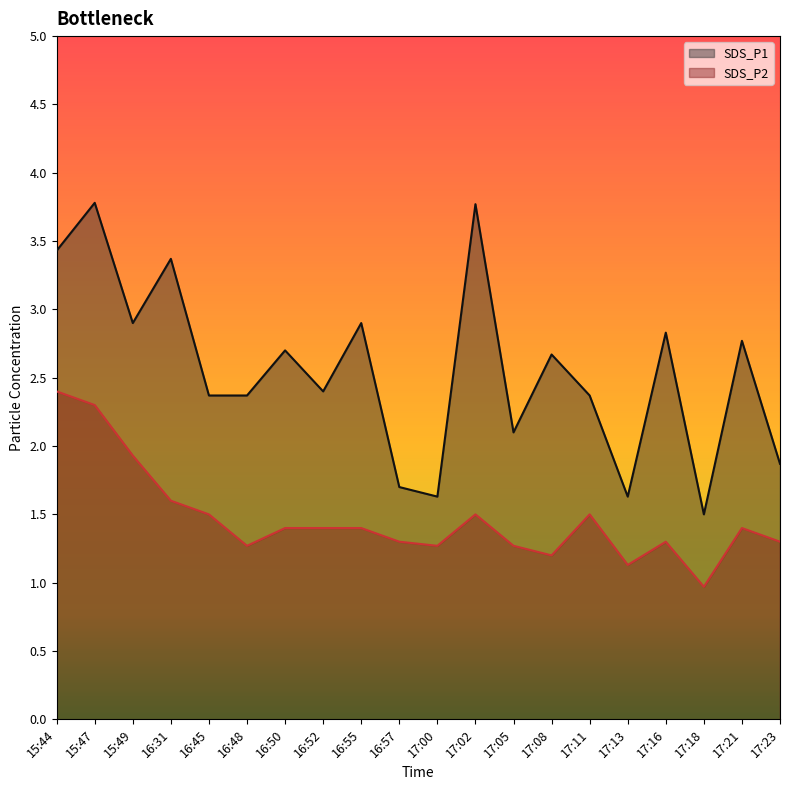

True or false: SDS_P1 and SDS_P2 intersect in this chart.

False